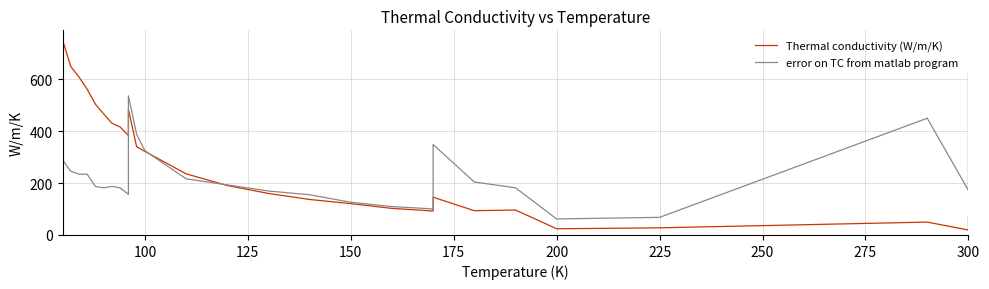

At how many categories does at least one series exceed 461?

8